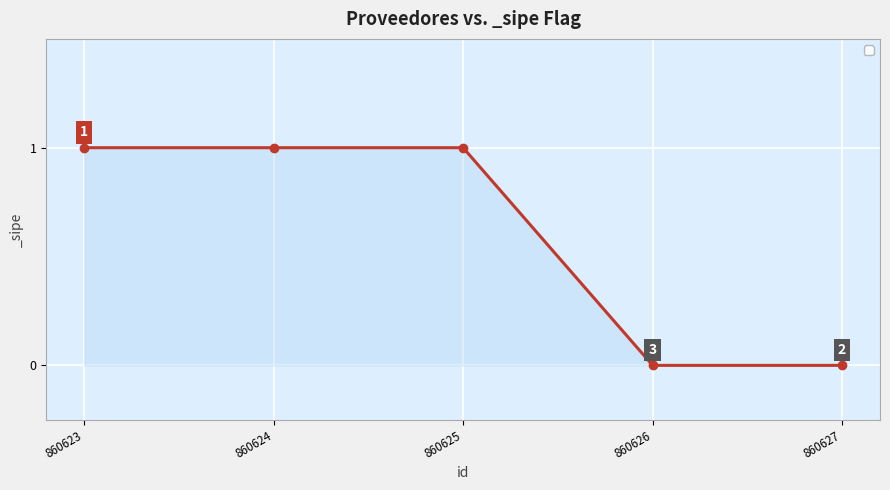

Reading right to left, list all the values displayed in this chart.

860627=0	860626=0	860625=1	860624=1	860623=1